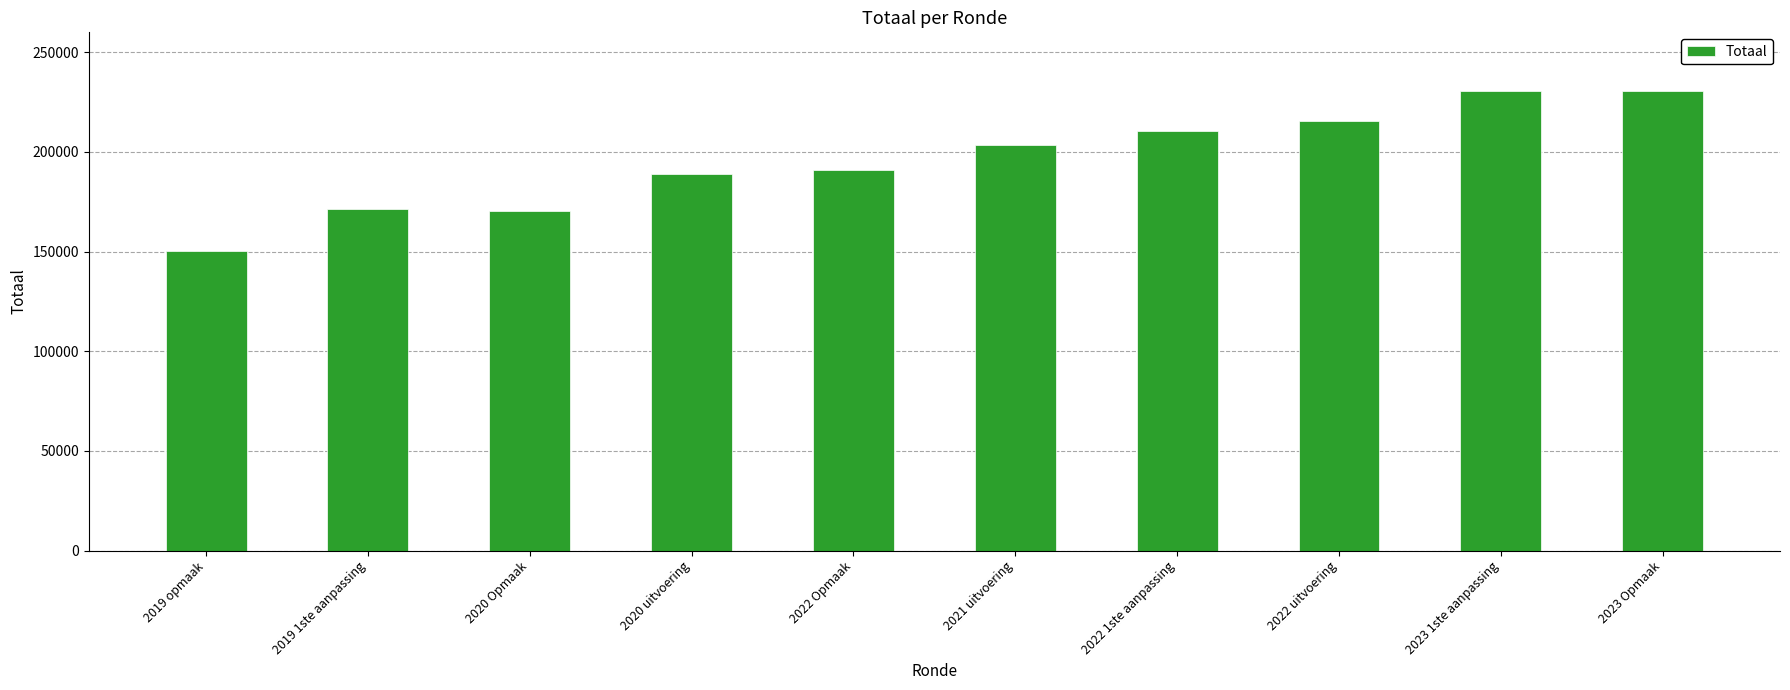

What is the sum of all values?

1962641